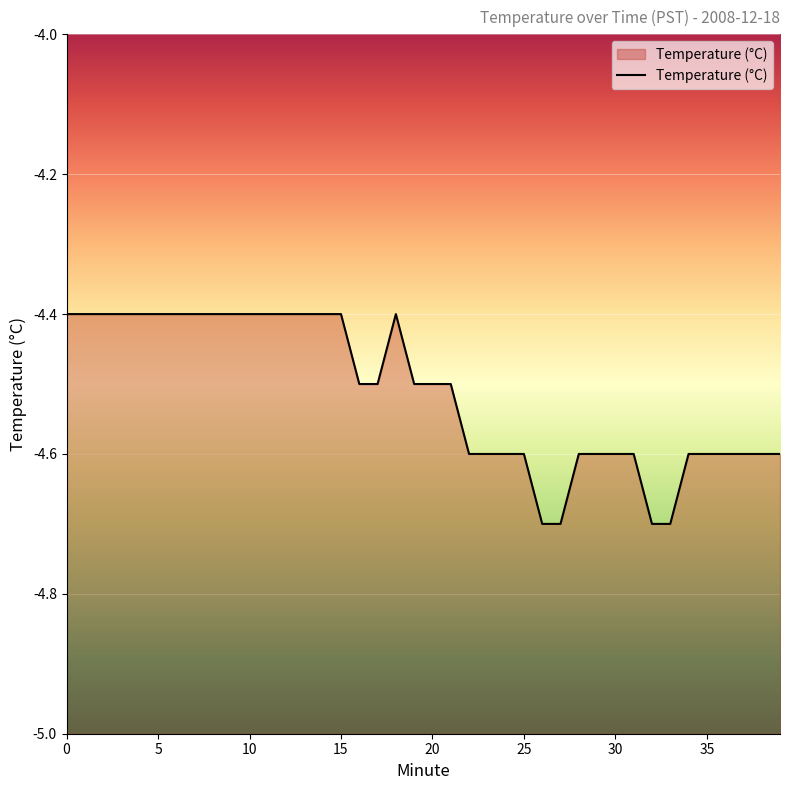

True or false: there are more than 0 points higher than both neighbors.

True